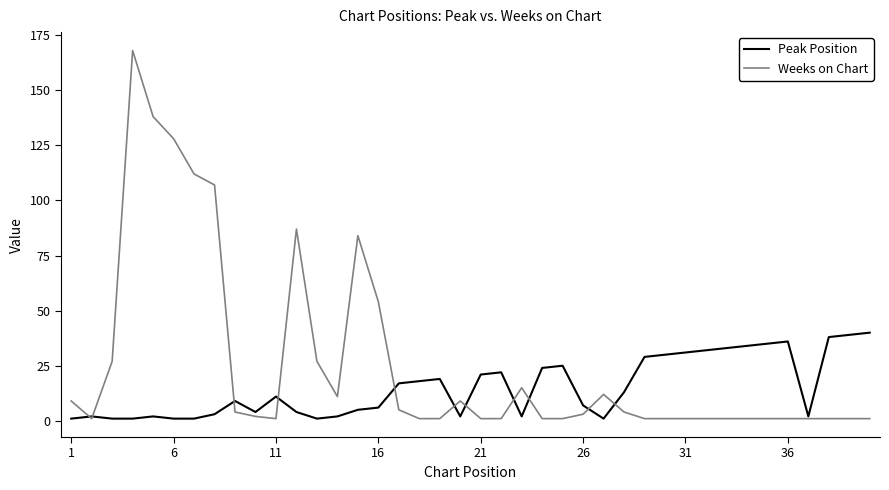

In Weeks on Chart, how many points are higher than both neighbors (excluding endpoints)?

6